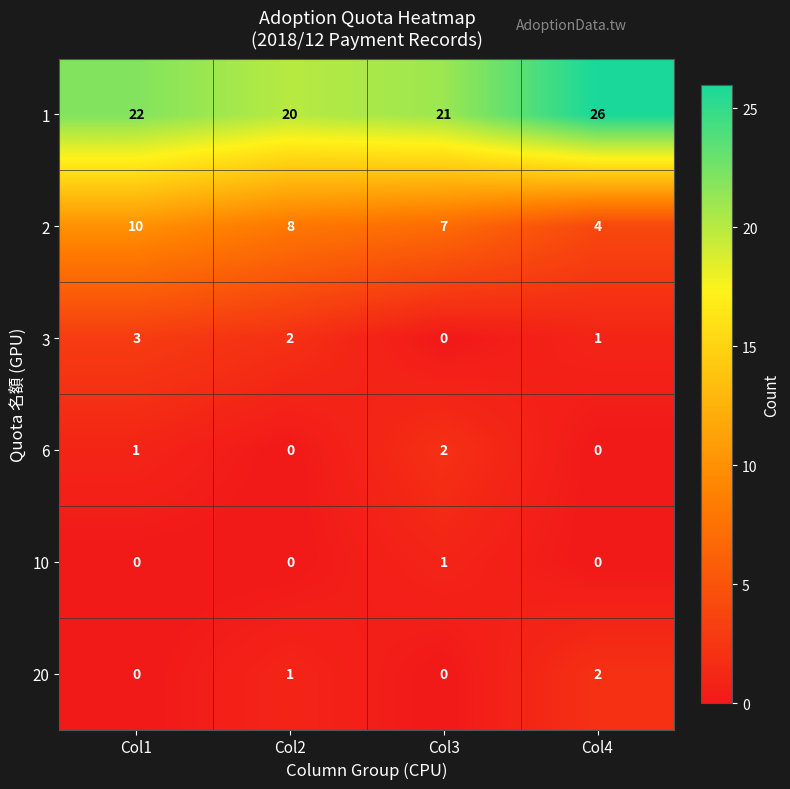

Reading left to right, extract all data points from this chart.

1: 22	20	21	26
2: 10	8	7	4
3: 3	2	0	1
6: 1	0	2	0
10: 0	0	1	0
20: 0	1	0	2